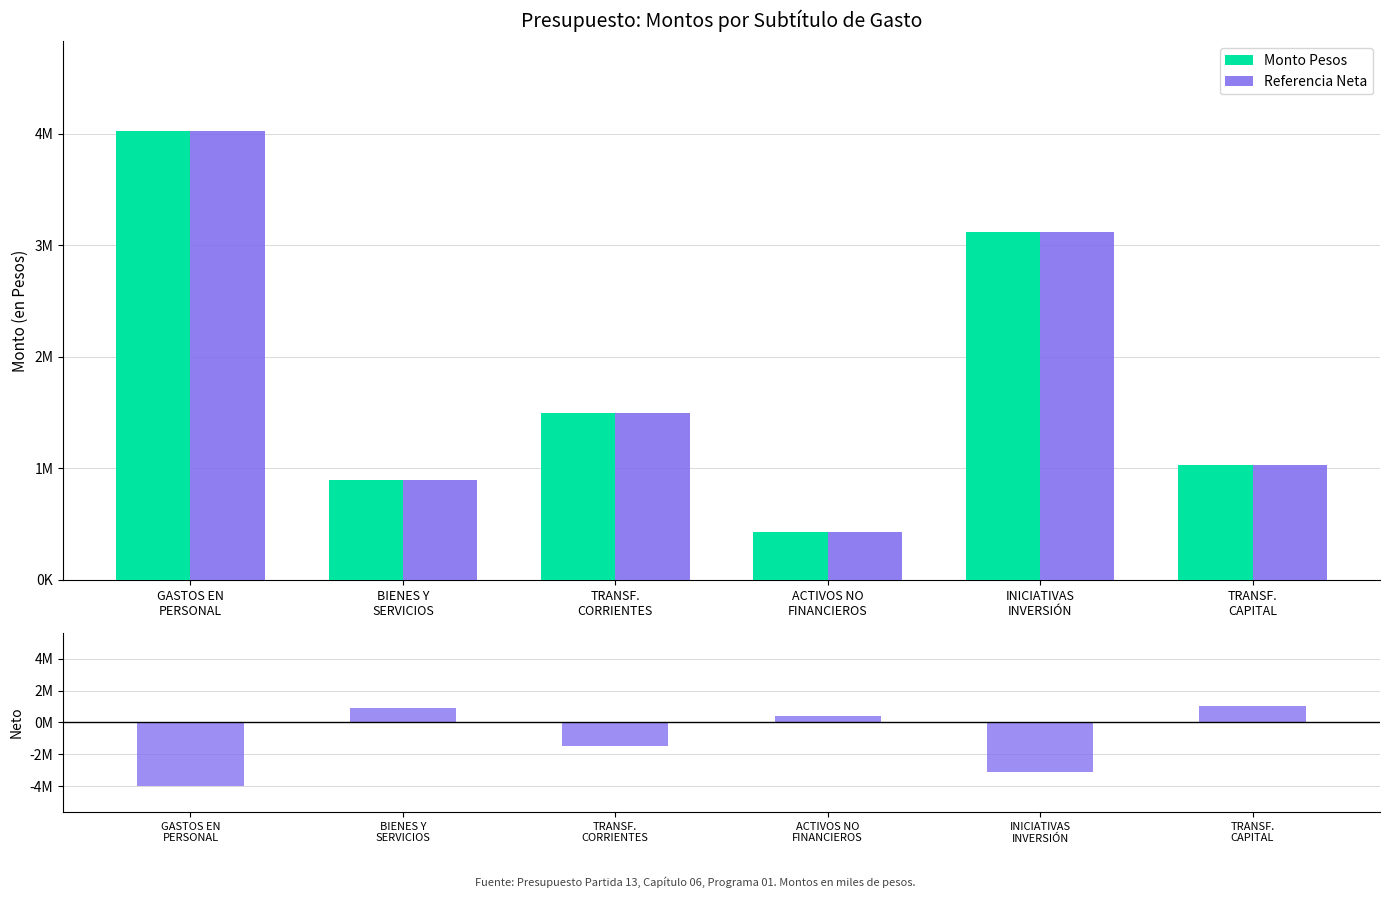

Where is Neto nearest to the value -1497717?

TRANSF.
CORRIENTES